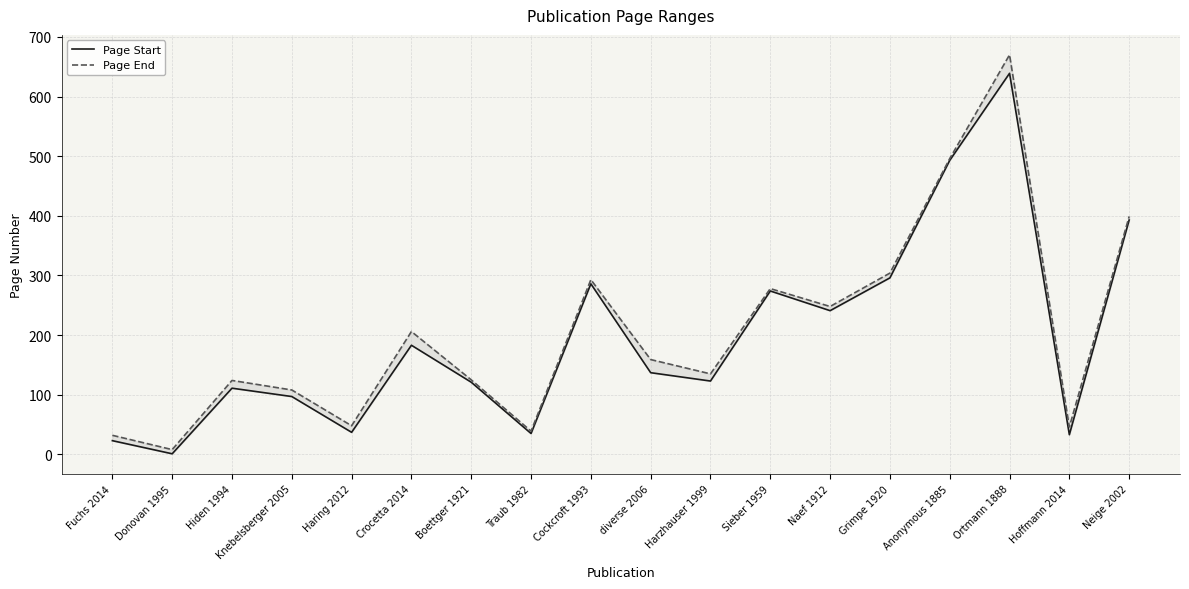

What position from the left is Hiden 1994?

3